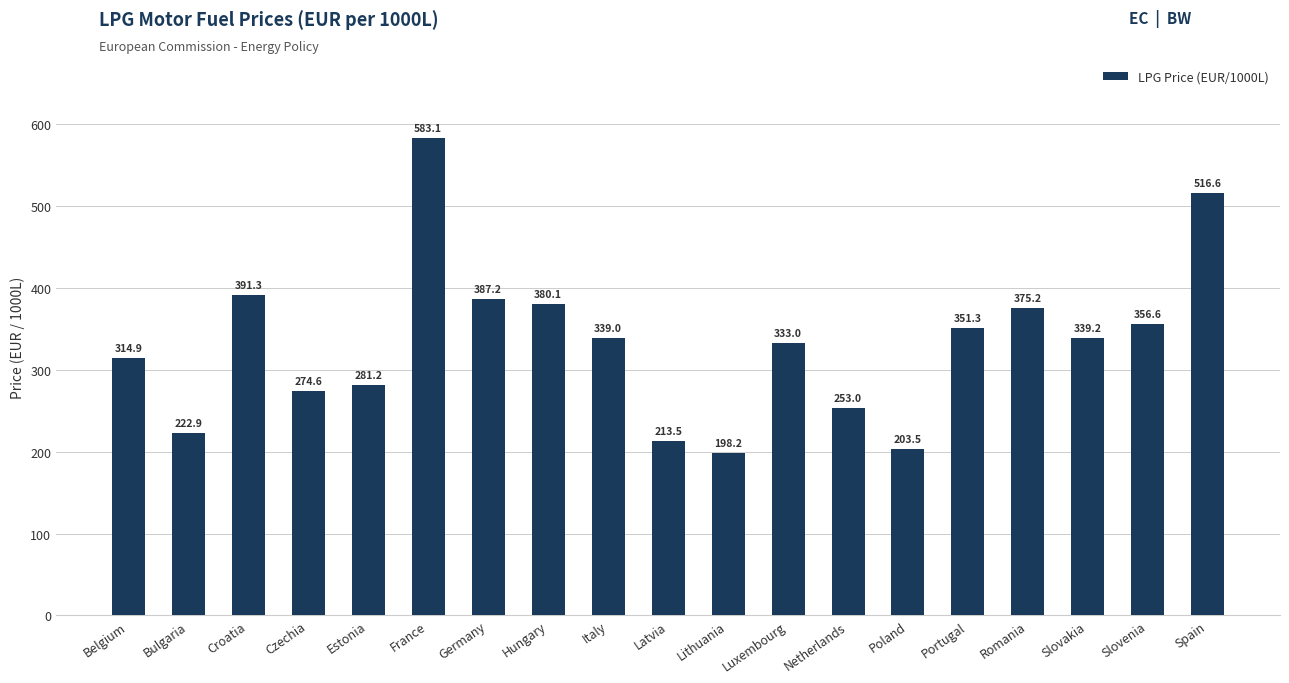

Reading right to left, extract all data points from this chart.

516.6	356.6	339.2	375.2	351.3	203.5	253.0	333.0	198.2	213.5	339.0	380.1	387.2	583.1	281.2	274.6	391.3	222.9	314.9